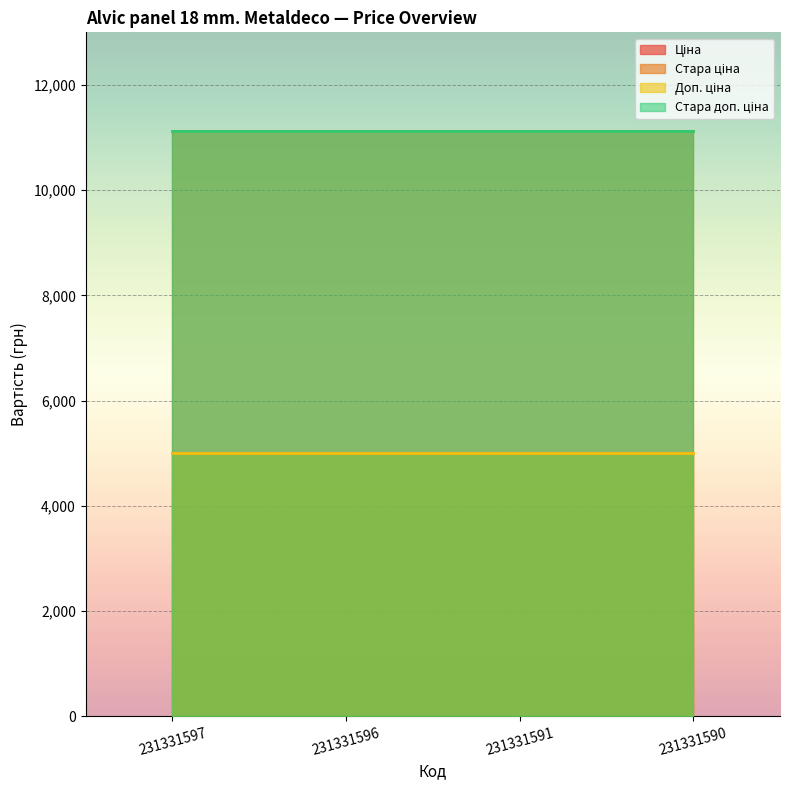

Is it true that Стара доп. ціна equals 11131.3 at 231331591?

True